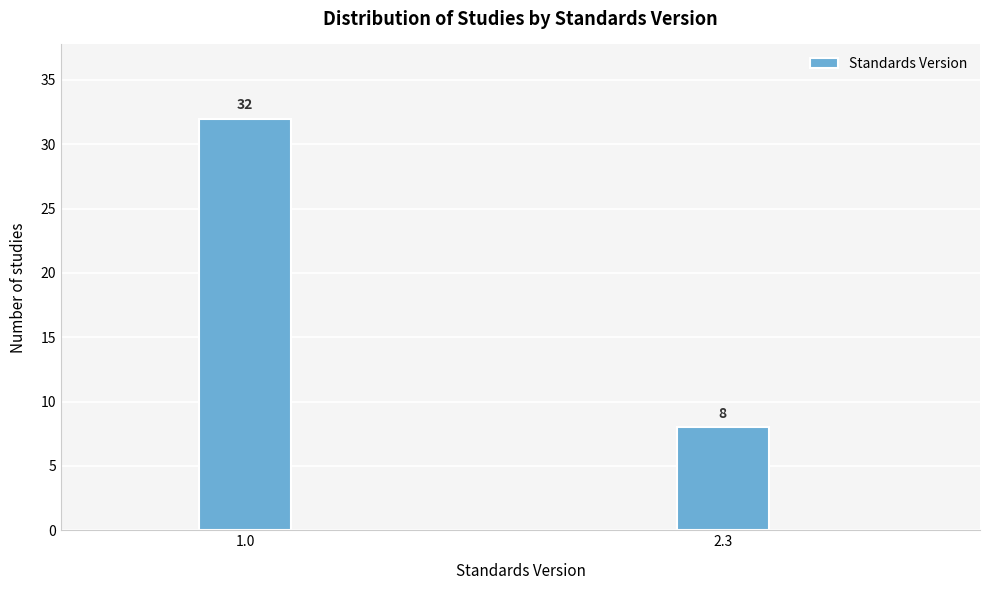

Reading left to right, extract all data points from this chart.

32	8